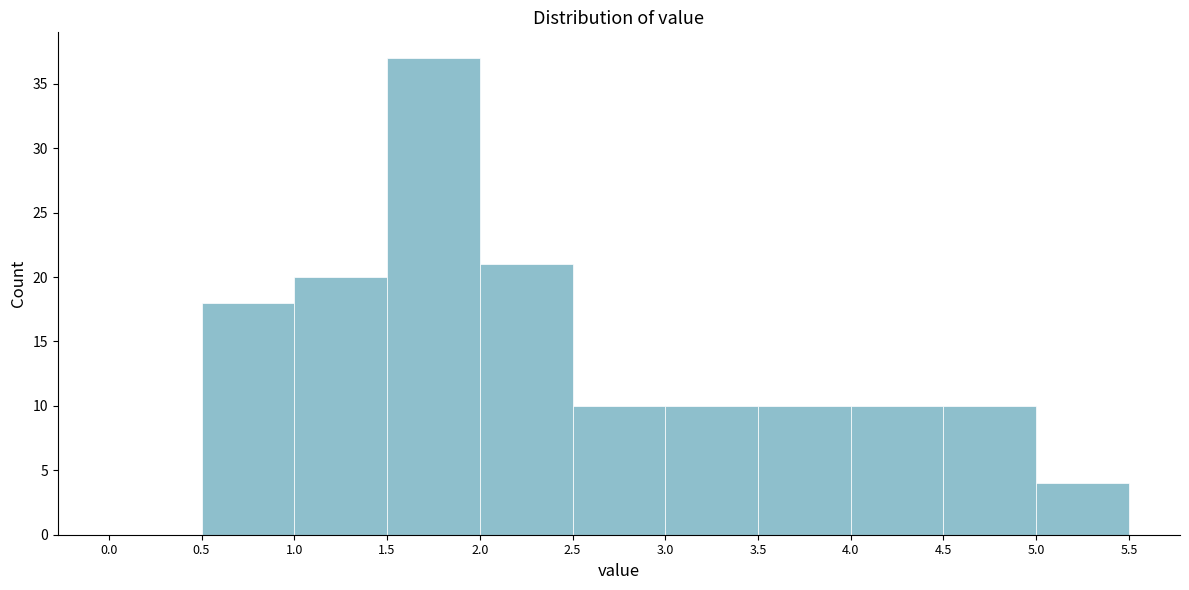

Over which range of the x-axis is the bar tallest?

1.5 to 2.0